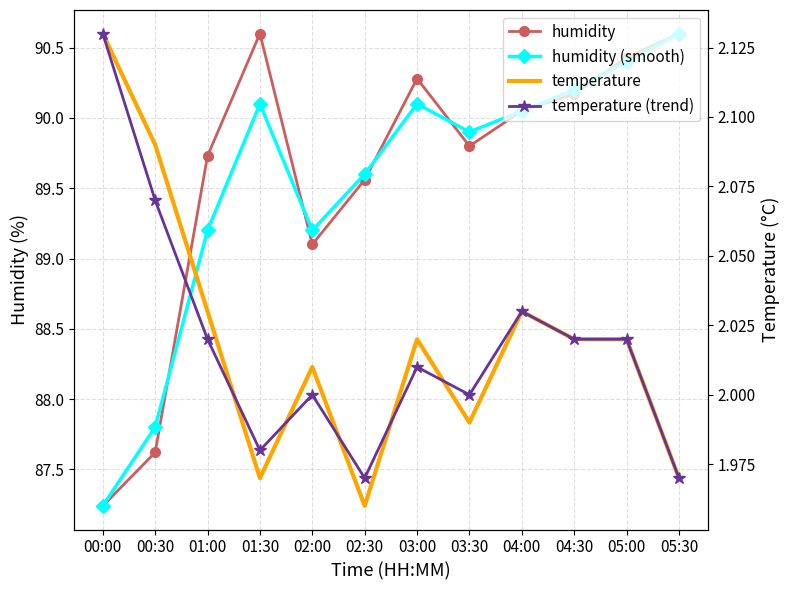

What is the difference between the humidity values at 01:00 and 04:00?

0.3